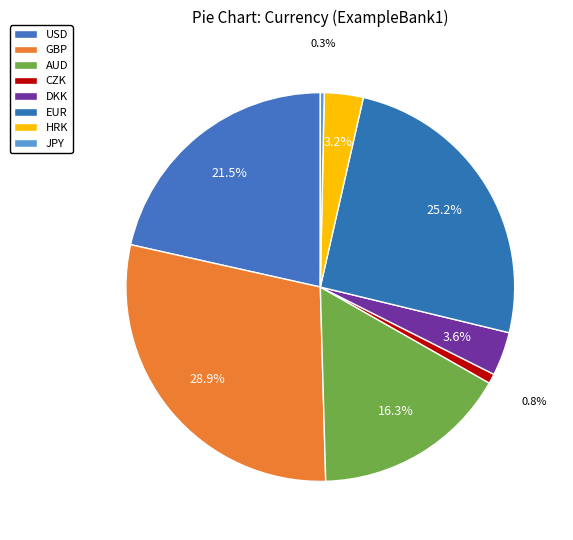

Which slice is the largest?

GBP